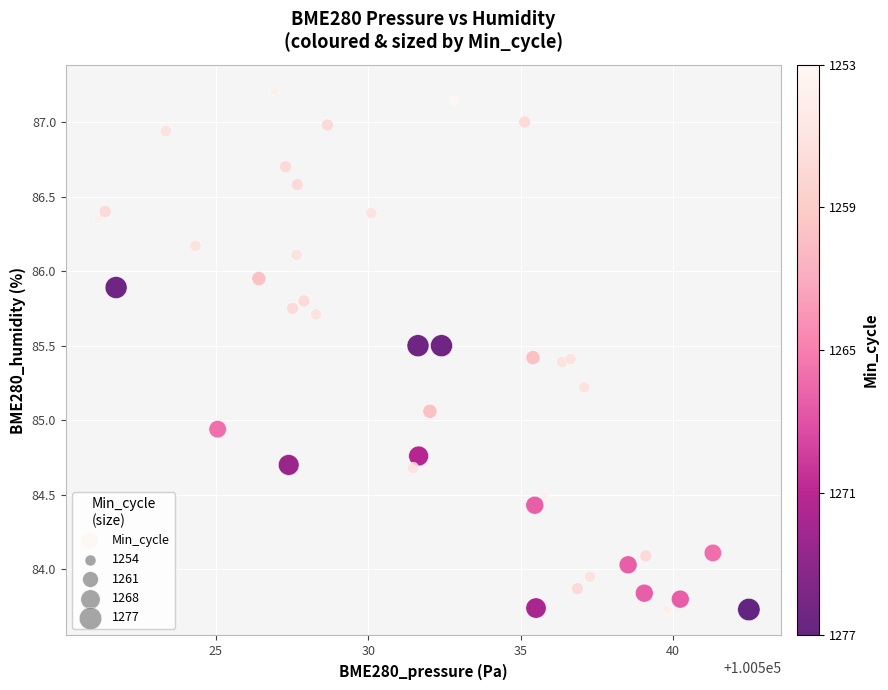

What is the range of Y values (max minus min)?

3.5